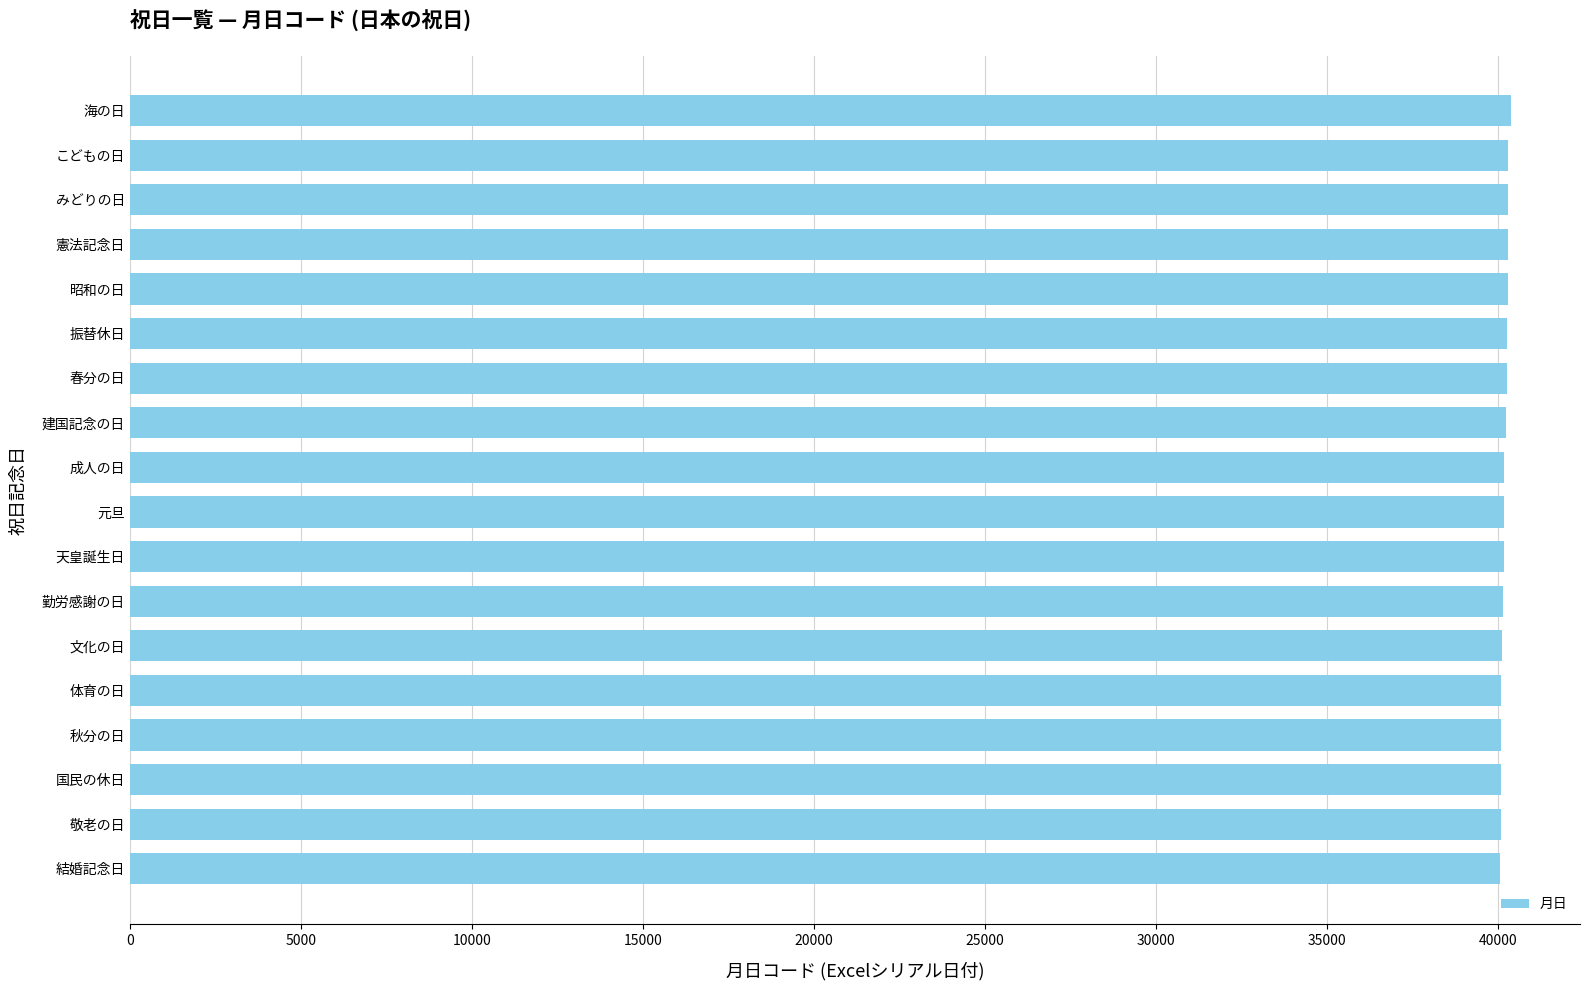

What is the difference between the second highest and minimum values?

246